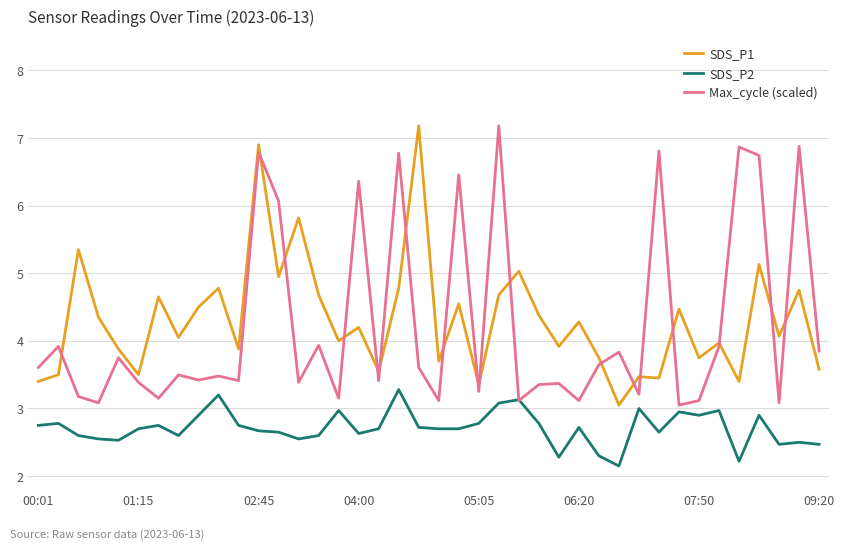

True or false: SDS_P1 and SDS_P2 intersect in this chart.

False